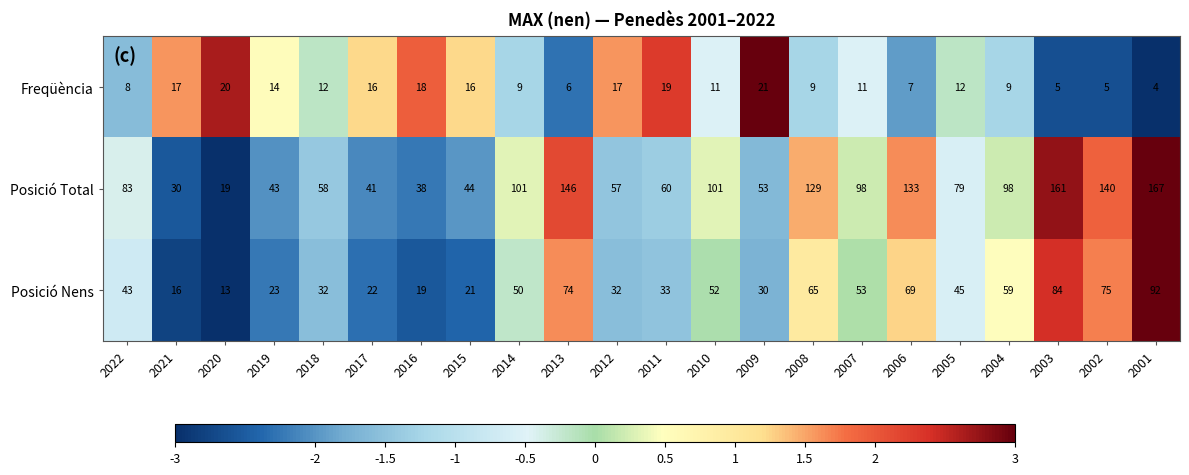

List the series in order of their overall mean, lowest first.

Freqüència, Posició Nens, Posició Total